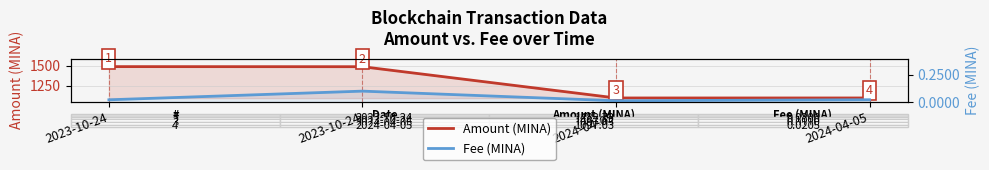

Is it true that Amount (MINA) equals 1097.0 at 2024-04-05?

True